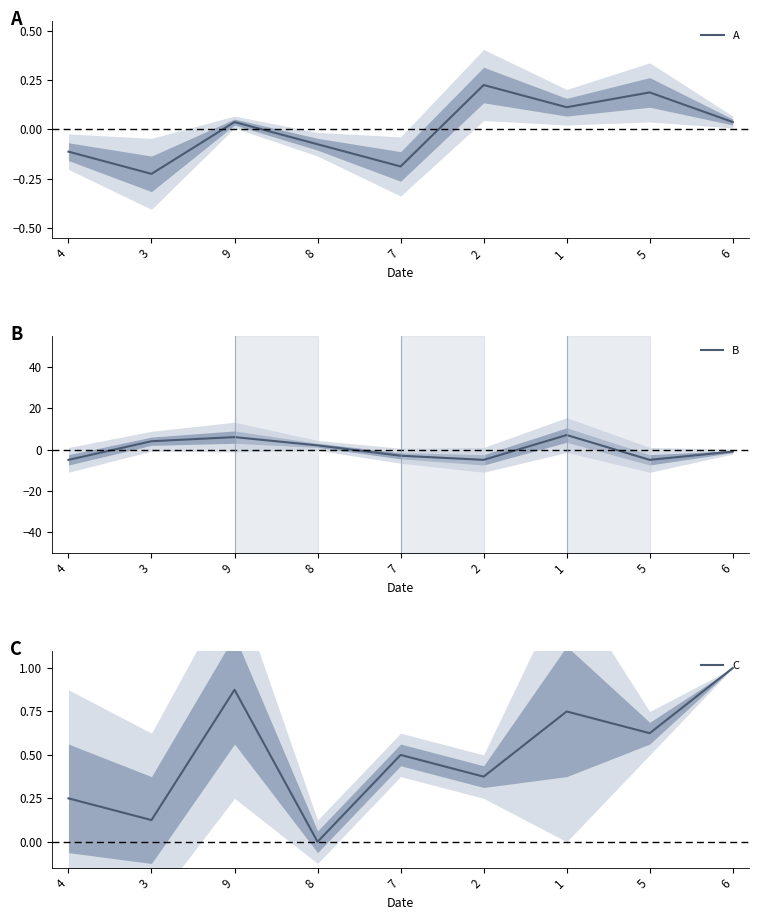

What is the difference between the maximum and second lowest values in the A series?

0.4